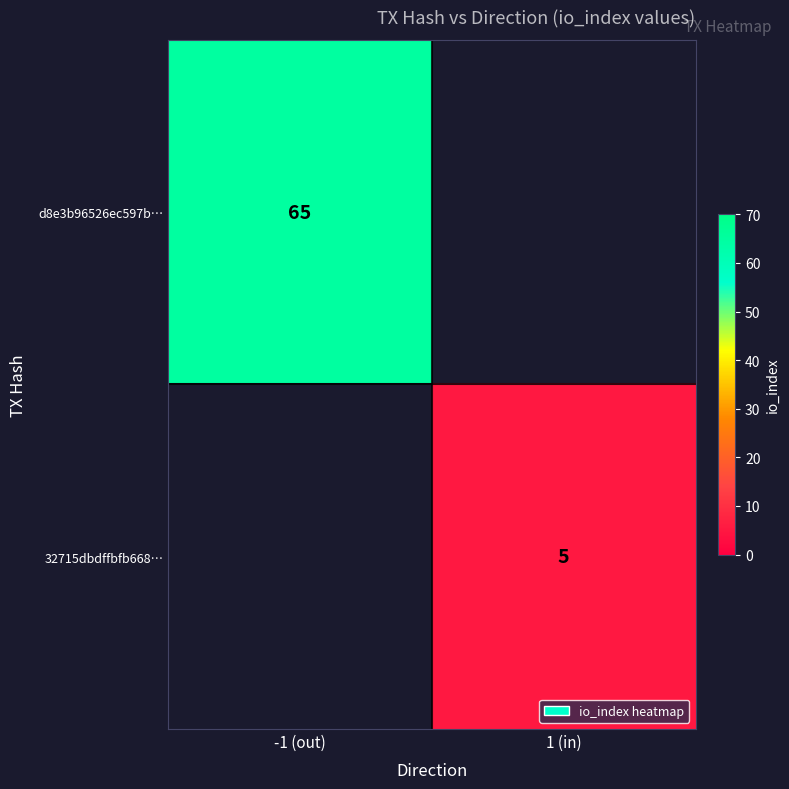

What is the minimum value shown in the chart?

5.0